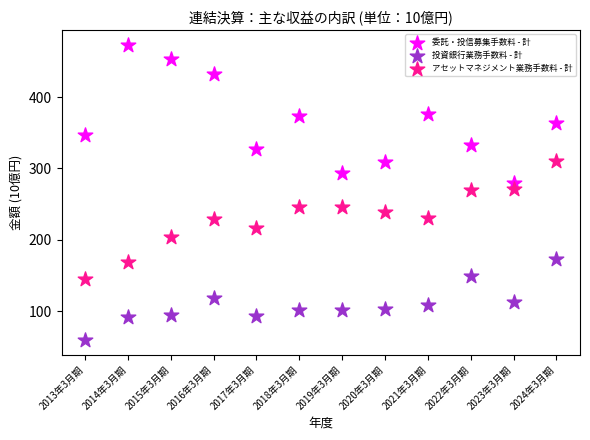

Which series has the widest spread of Y values?

委託・投信募集手数料 - 計